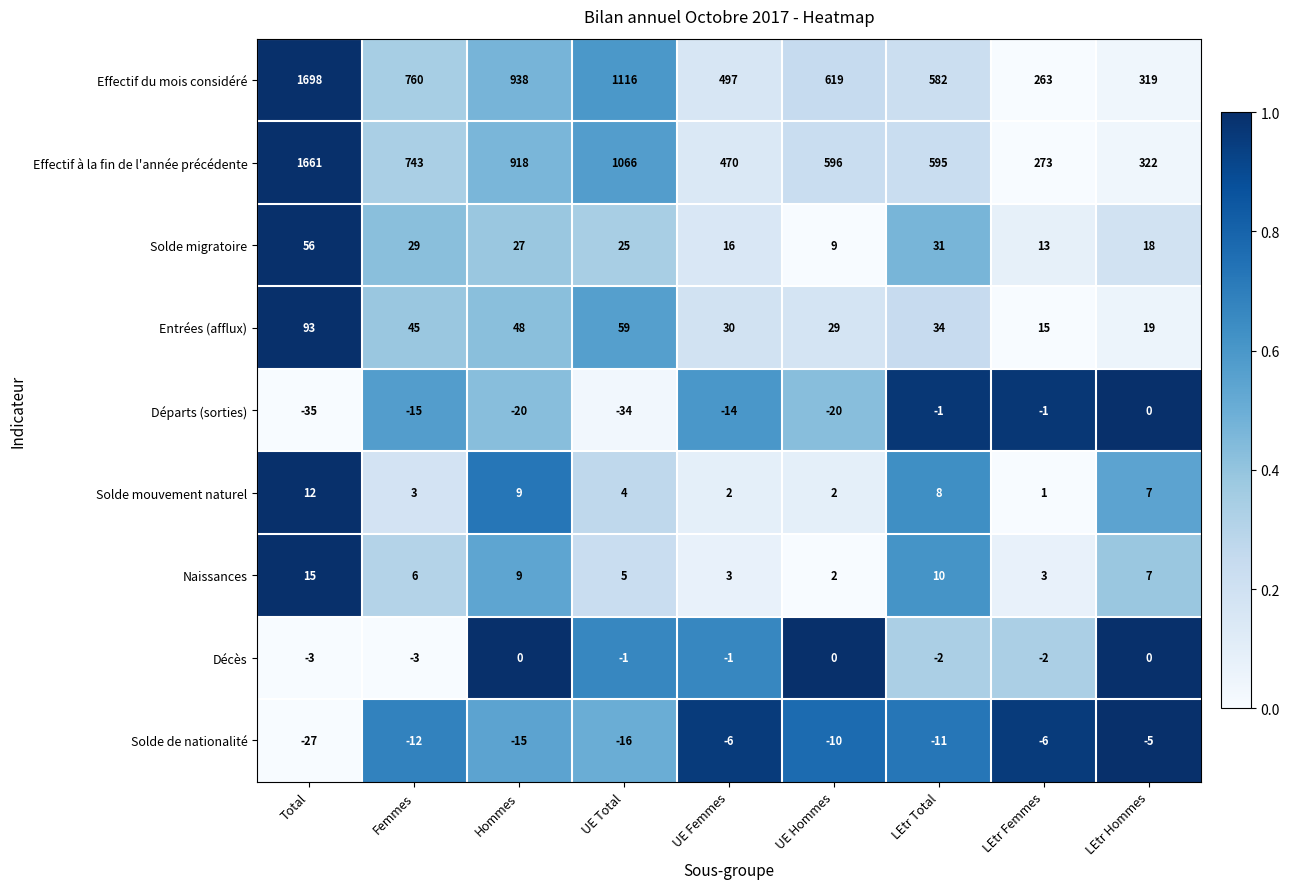

What is the difference between the maximum and minimum values in the Décès series?

3